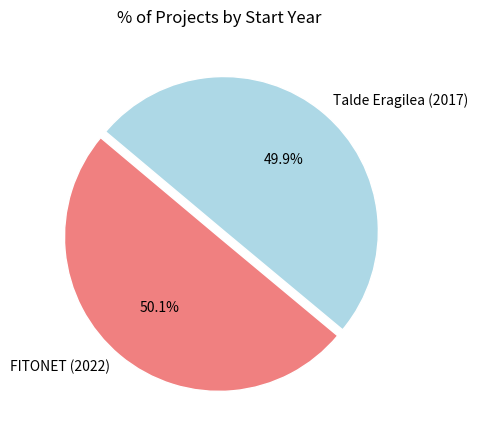

To the nearest percent, what percentage of the pie is FITONET (2022)?

50%